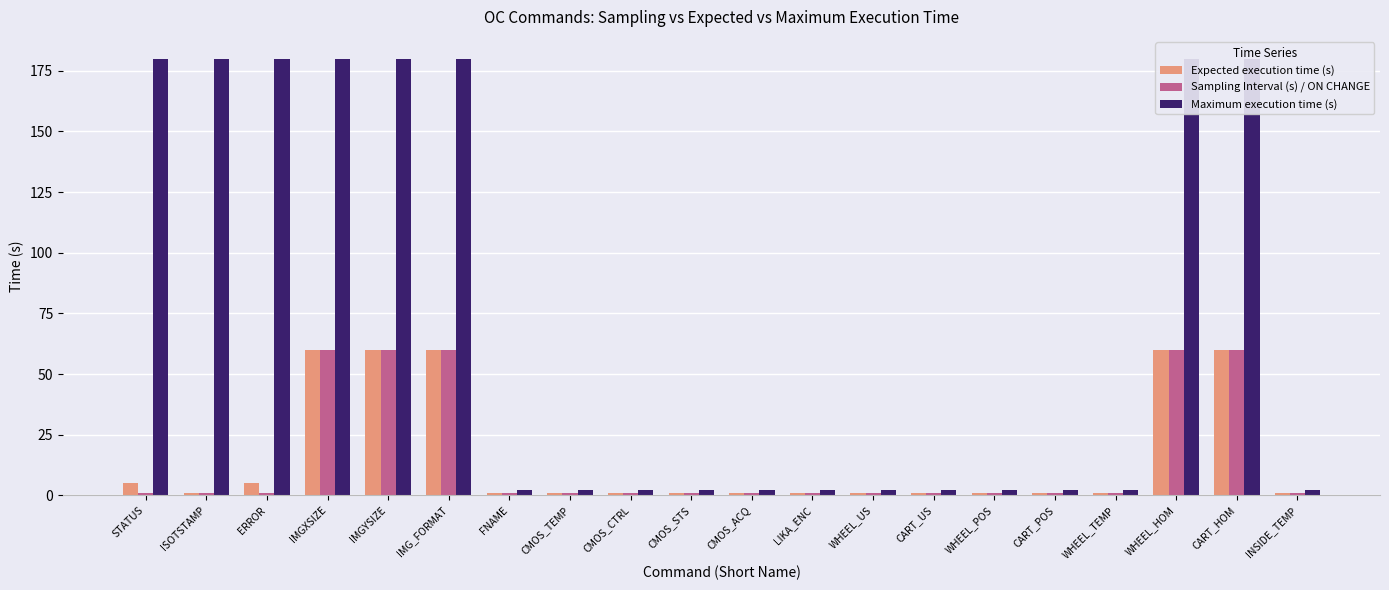

Which has a higher value, CART_HOM or INSIDE_TEMP?

CART_HOM